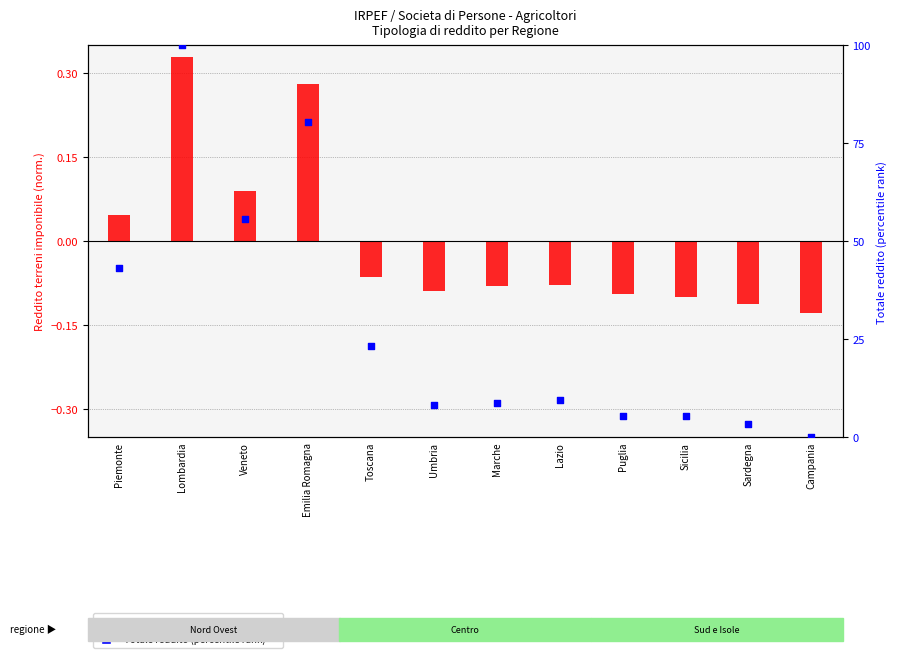

What is the total value across all series at Toscana?

23.3